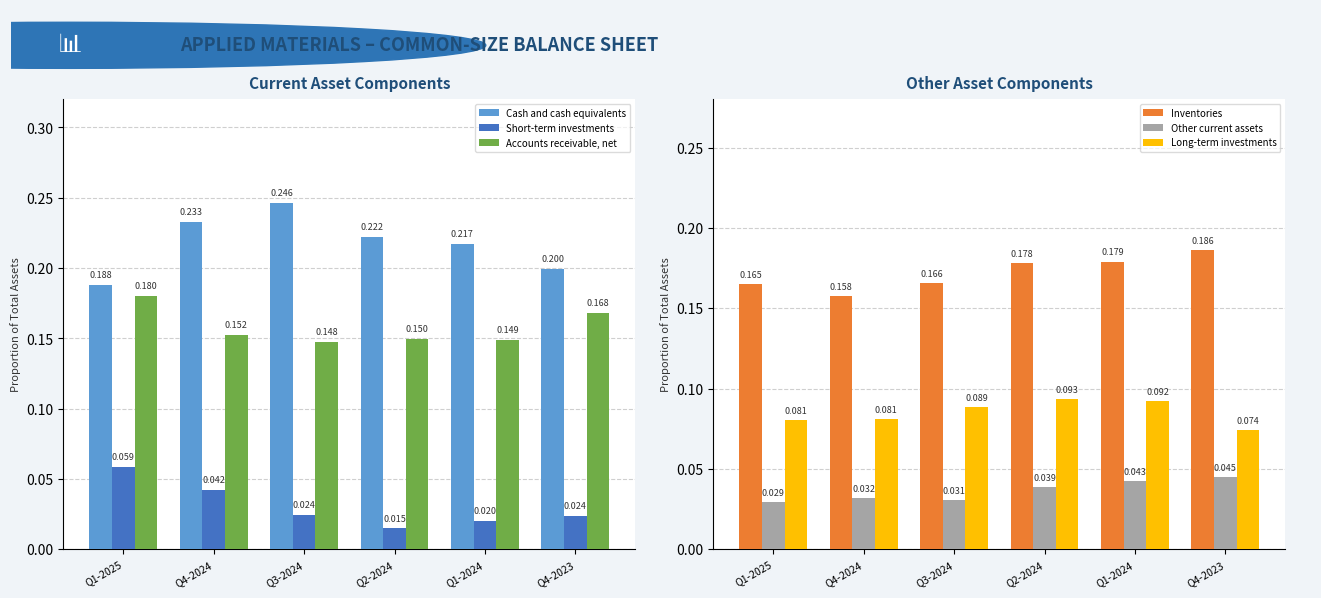

Are the bars horizontal?

No